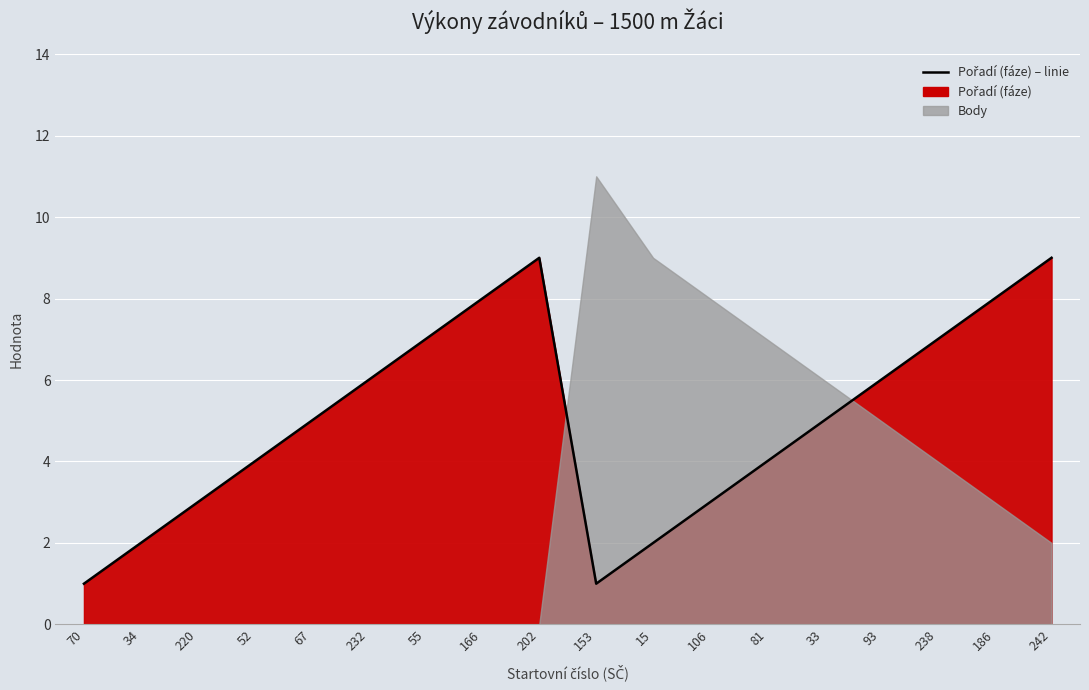

What is the difference between the values at 34 and 166?

6